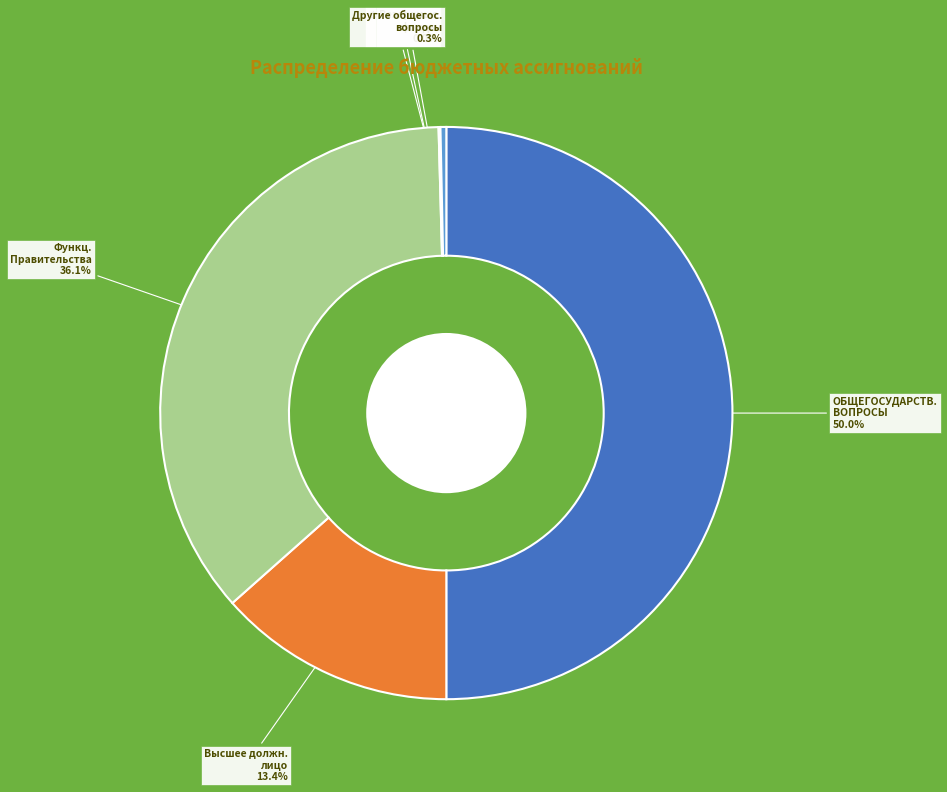

How many slices are in this pie chart?

6